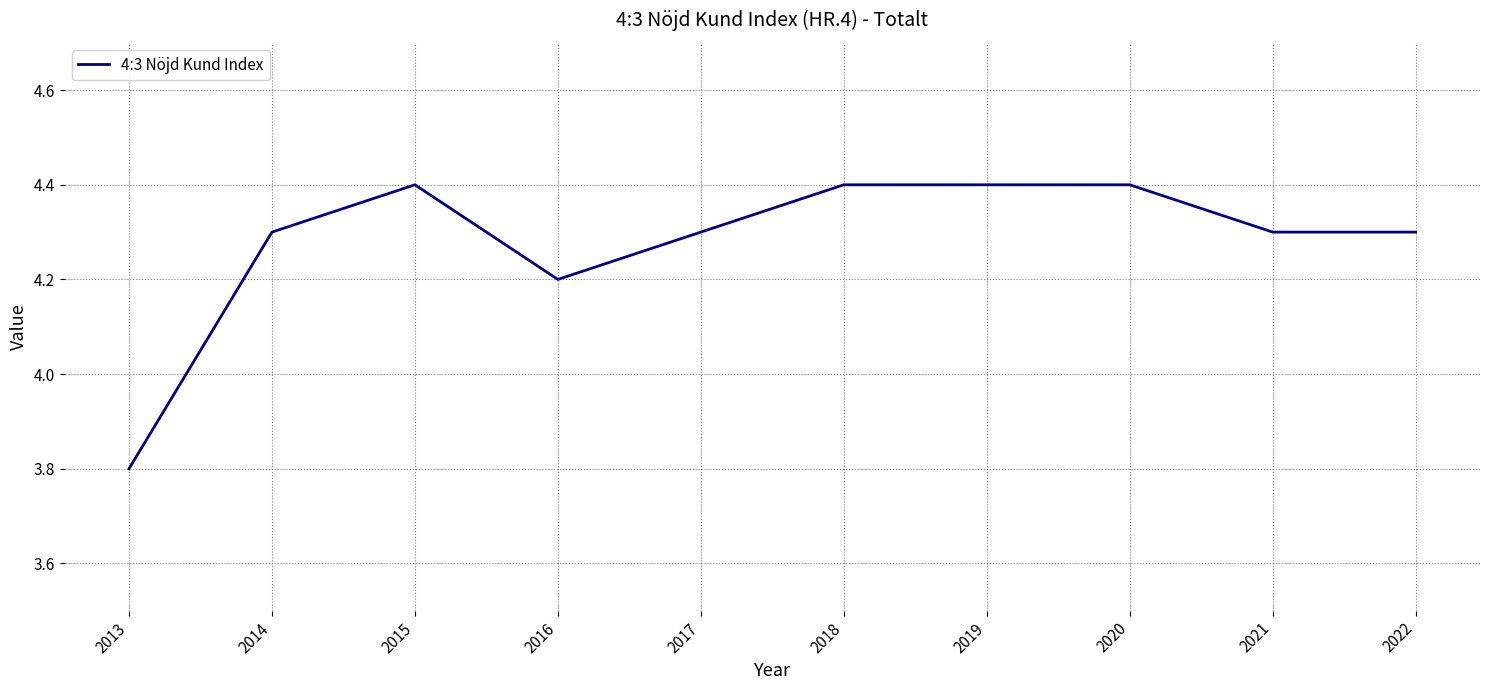

At which category does the data reach its first local valley?

2016